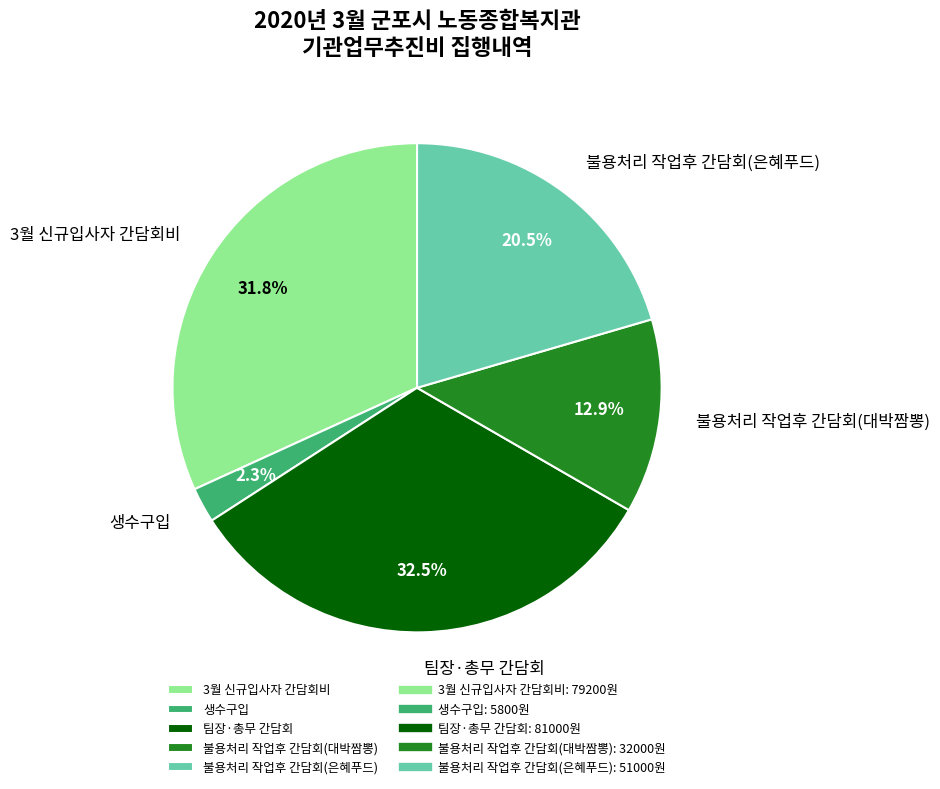

Does 불용처리 작업후 간담회(대박짬뽕) represent more than half of the total?

No